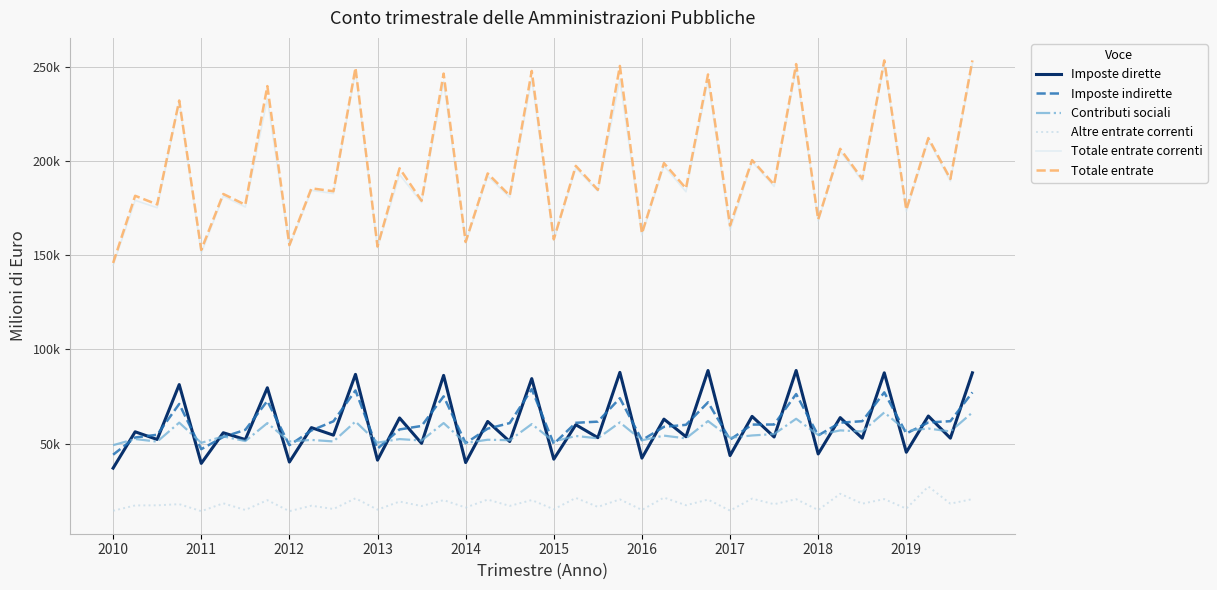

True or false: Contributi sociali has more than 0 points higher than both neighbors.

True